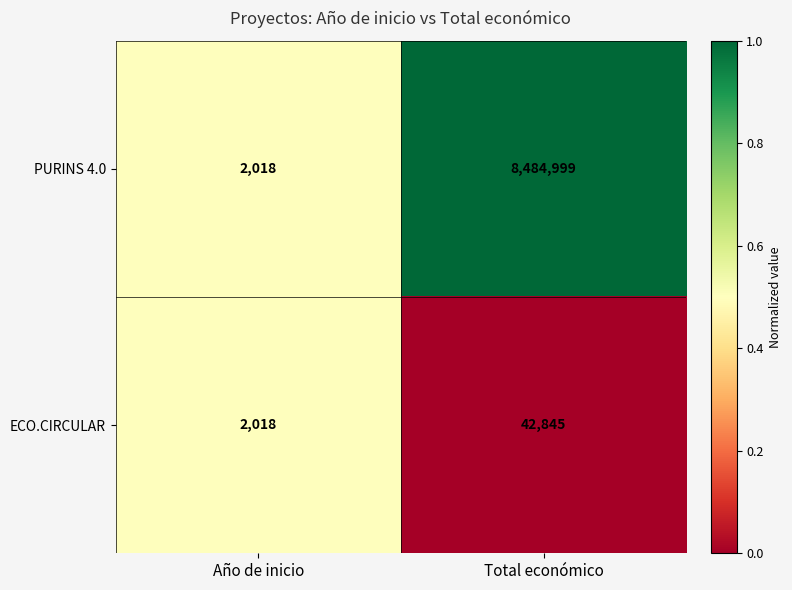

What is the difference between the ECO.CIRCULAR values at Año de inicio and Total económico?

40827